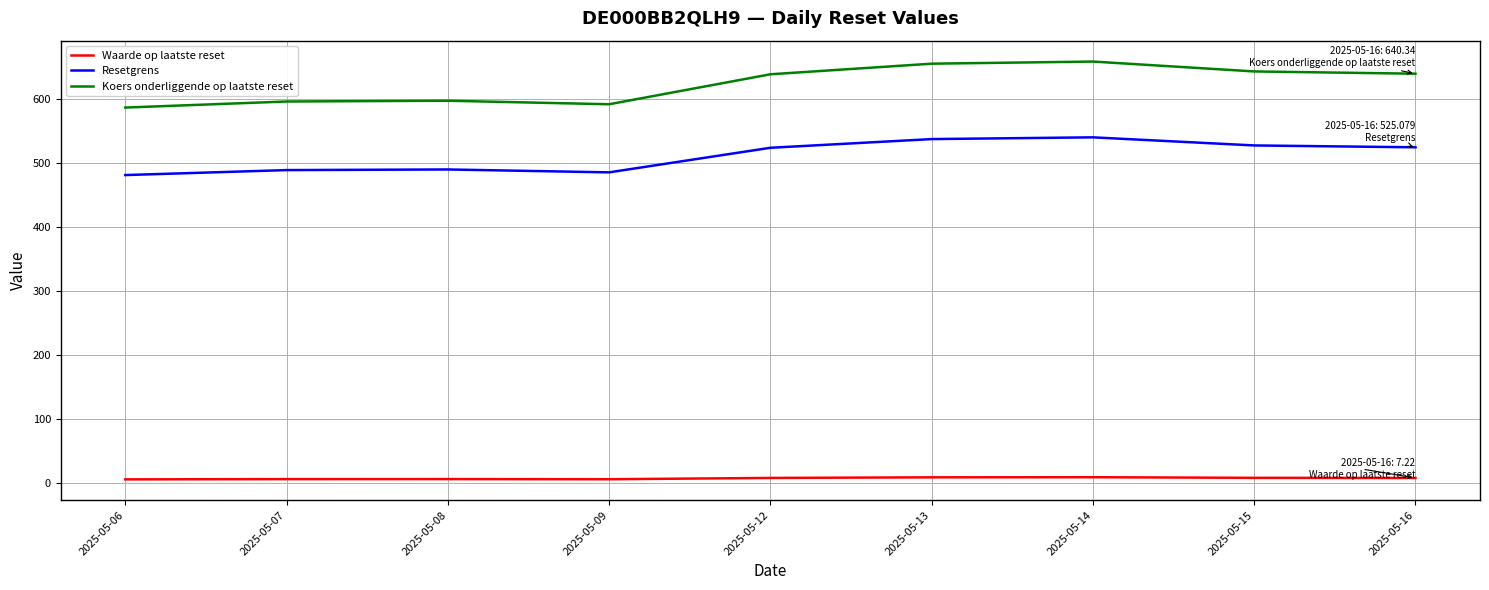

Is the value of Waarde op laatste reset at 2025-05-07 greater than the value of Koers onderliggende op laatste reset at 2025-05-07?

No